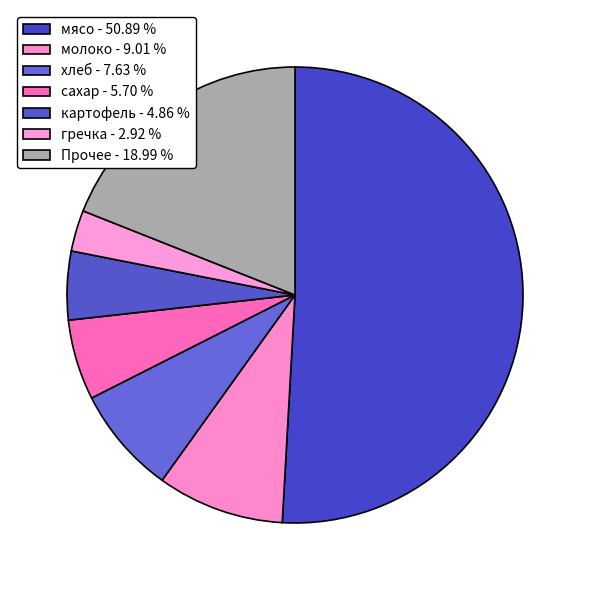

Count the number of slices in the pie.

7